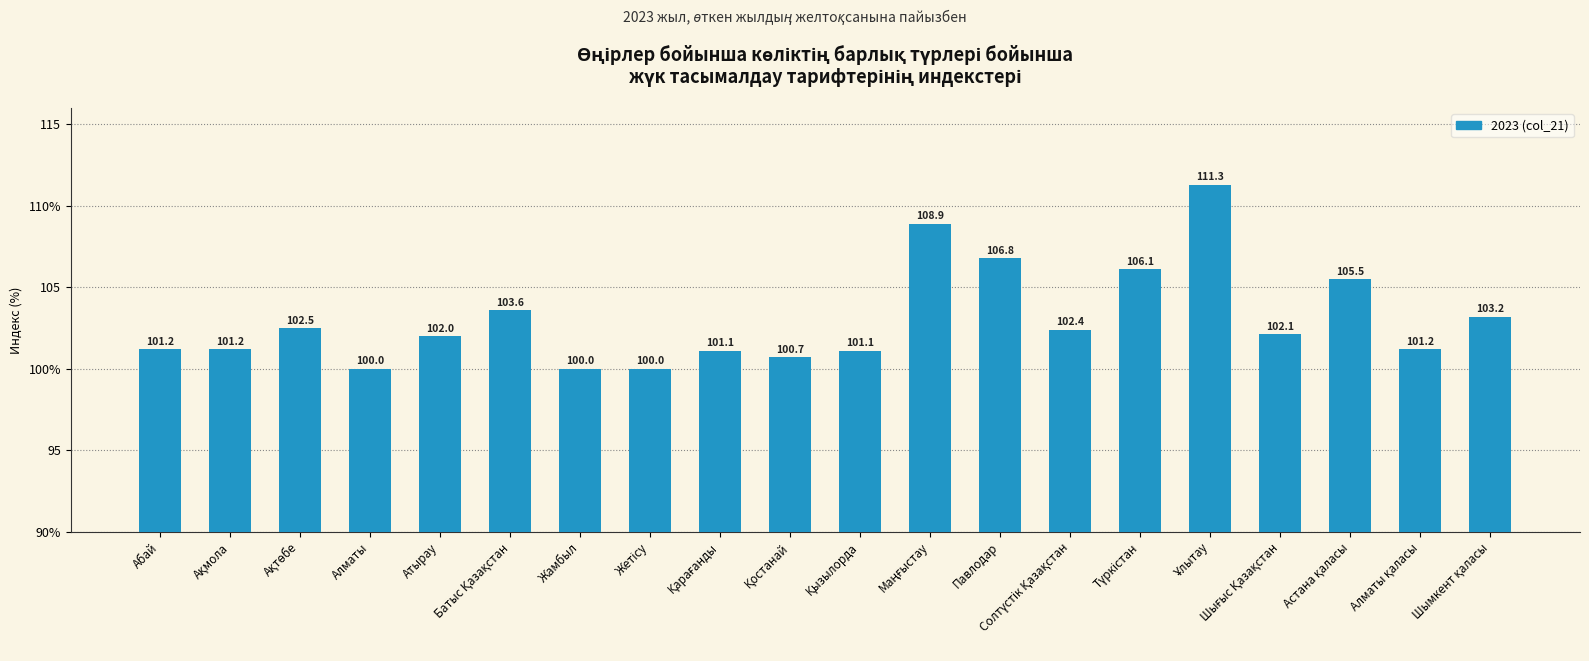

Where does the data first go above 102?

Ақтөбе